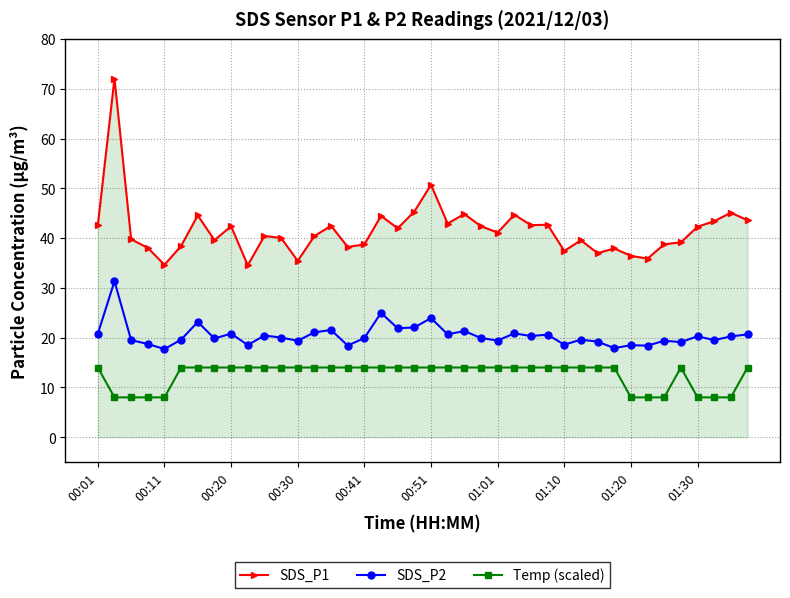

True or false: SDS_P1 and SDS_P2 cross at least once.

False